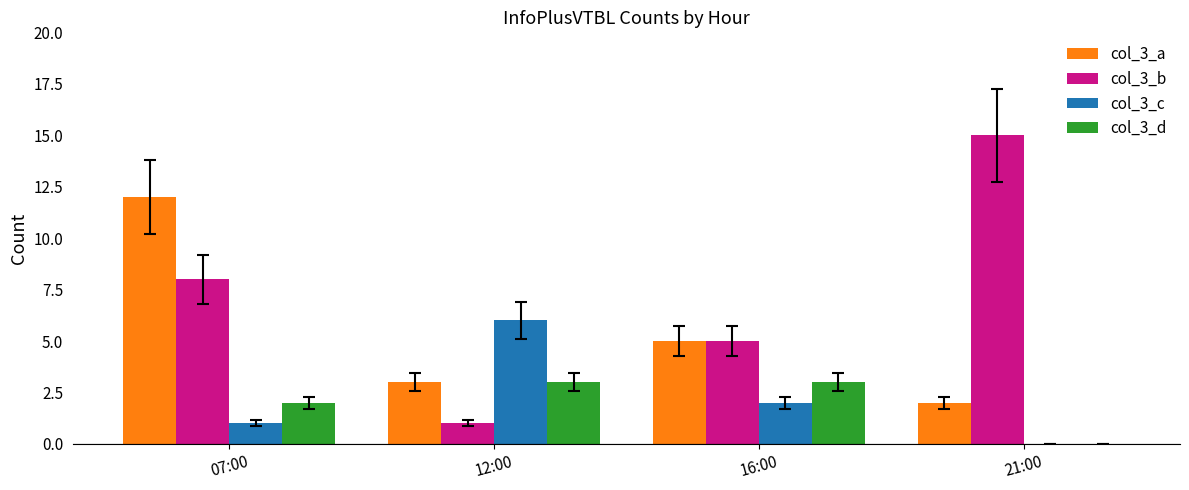

Reading left to right, extract all data points from this chart.

col_3_a: 07:00=12	12:00=3	16:00=5	21:00=2
col_3_b: 07:00=8	12:00=1	16:00=5	21:00=15
col_3_c: 07:00=1	12:00=6	16:00=2	21:00=0
col_3_d: 07:00=2	12:00=3	16:00=3	21:00=0